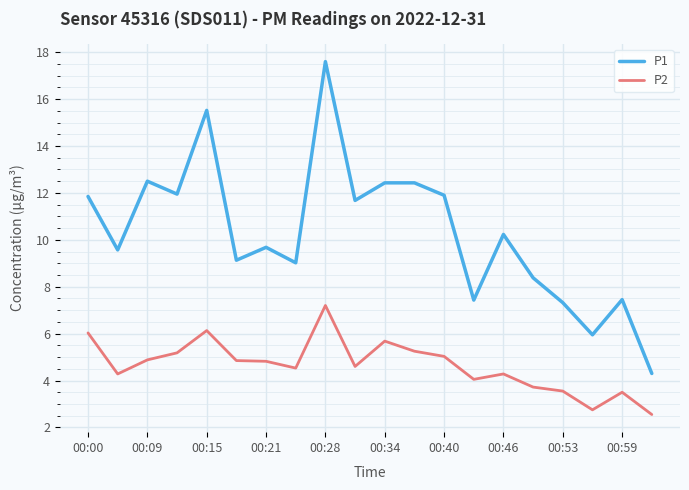

Rank the series by their maximum value, from highest to lowest.

P1, P2